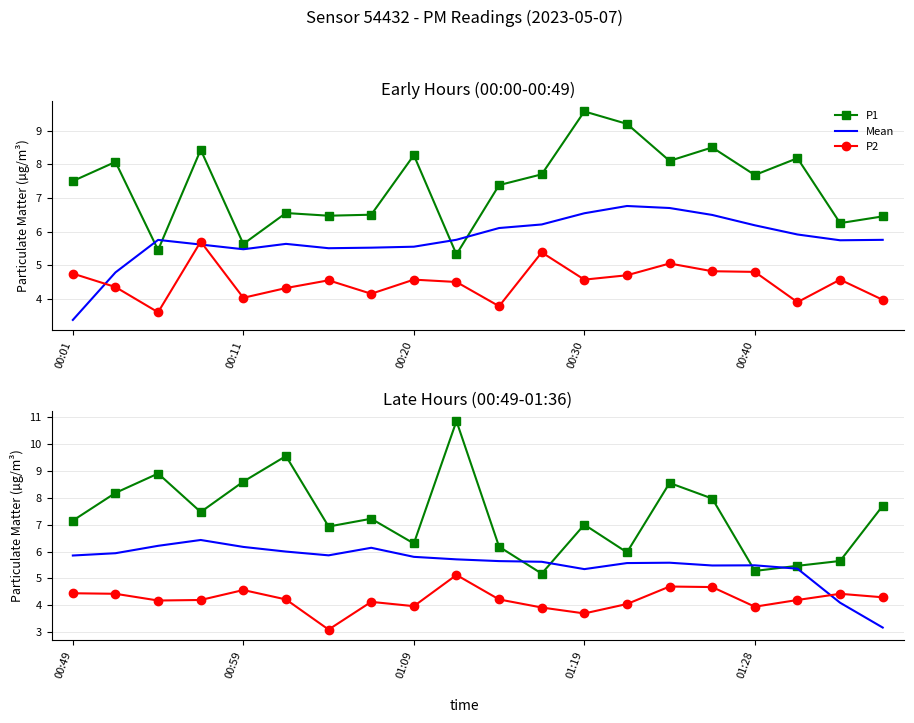

Which has a higher value, 00:40 or 14?

00:40